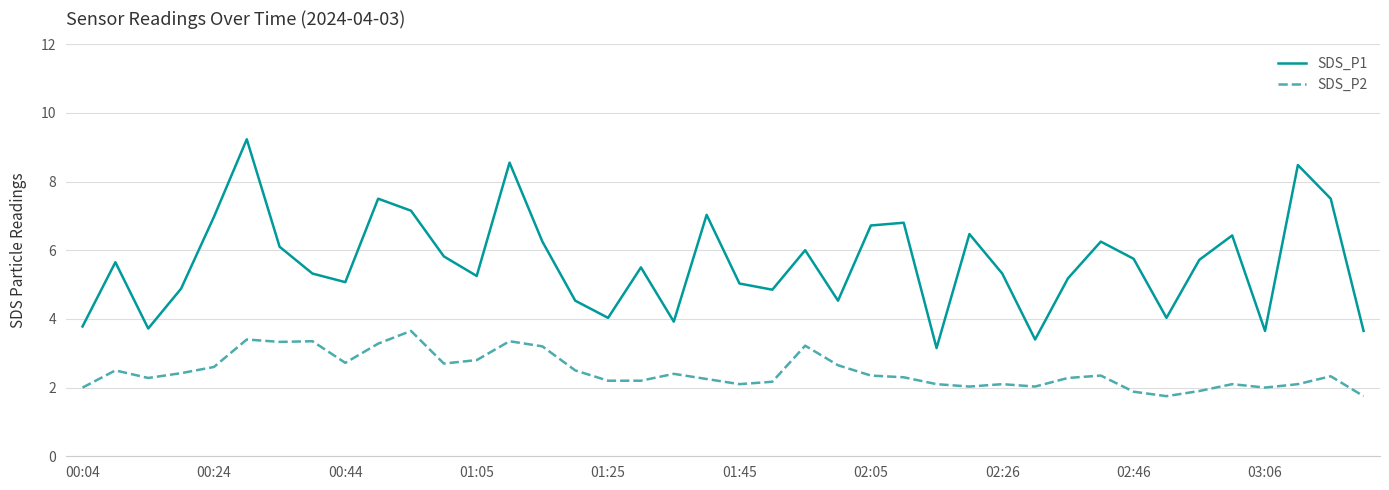

What is the difference between the maximum and minimum values in the SDS_P1 series?

6.1